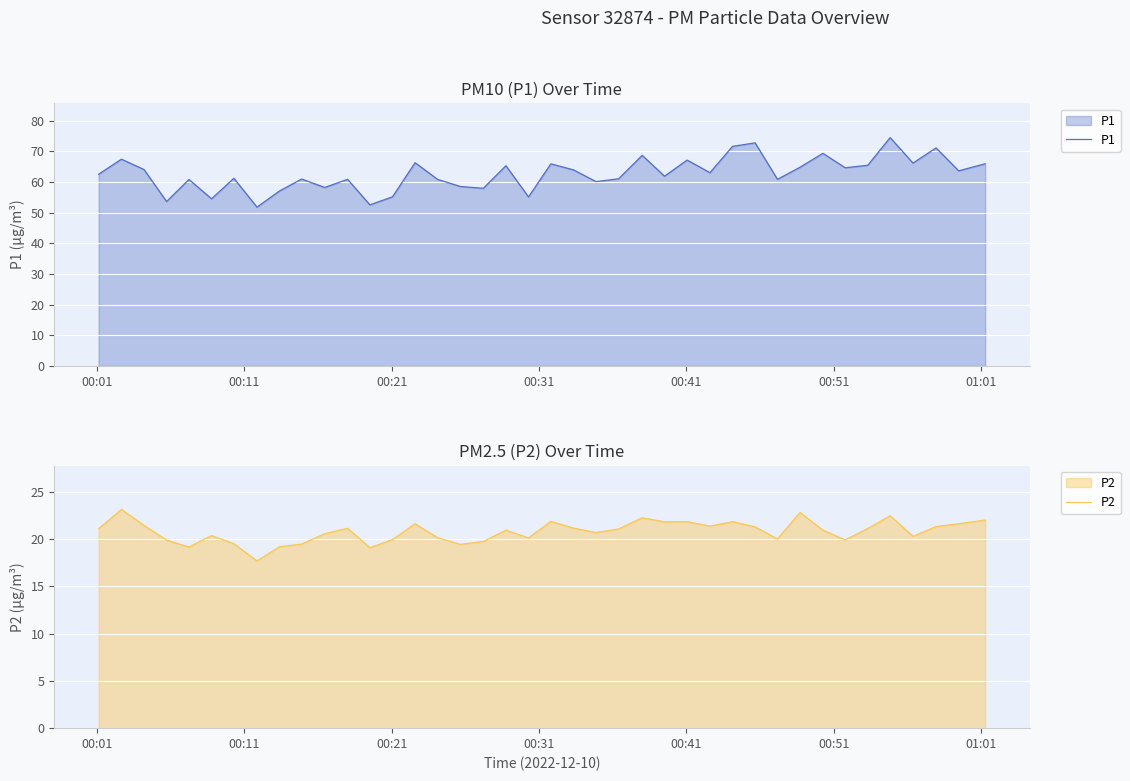

True or false: P2 and P1 cross at least once.

False